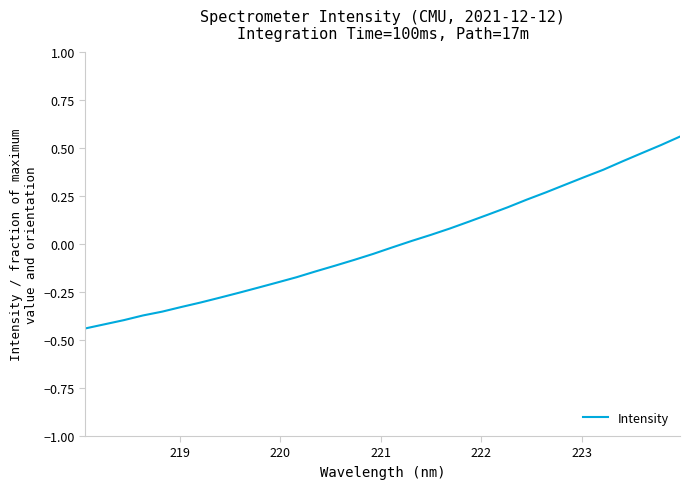

What is the difference between the maximum and minimum values?

1.0